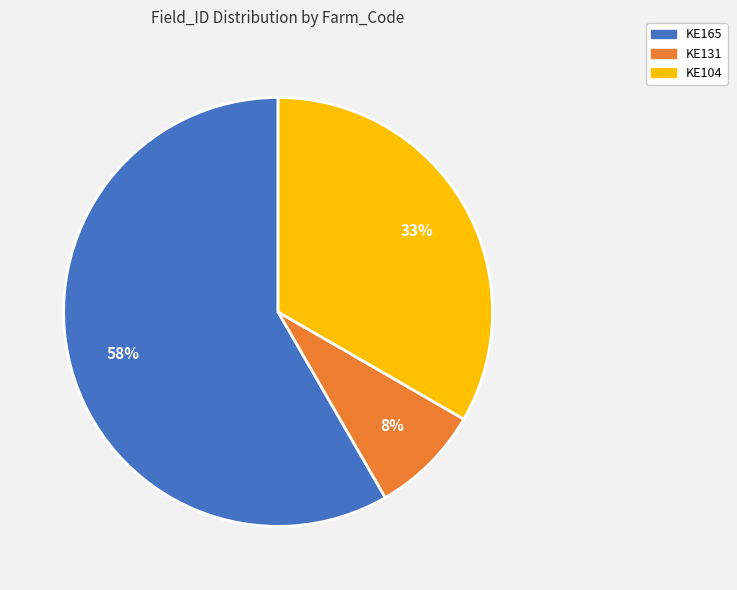

Count the number of slices in the pie.

3